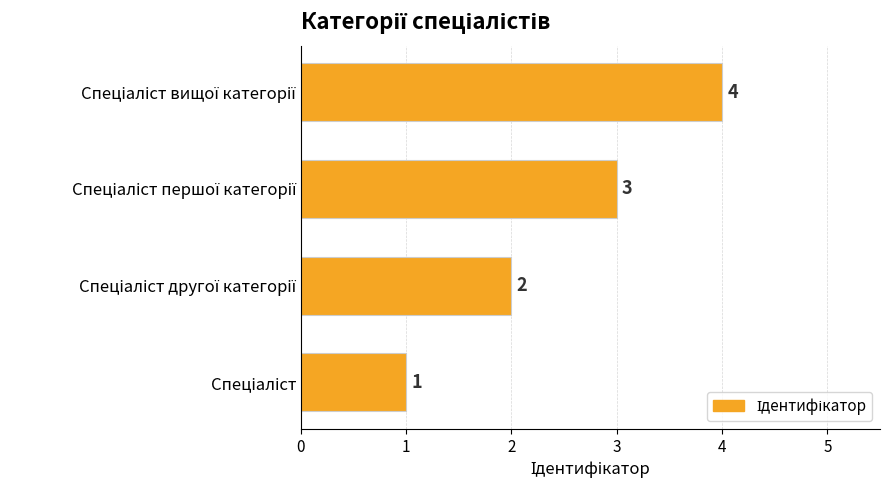

How many values are between 2 and 4?

3